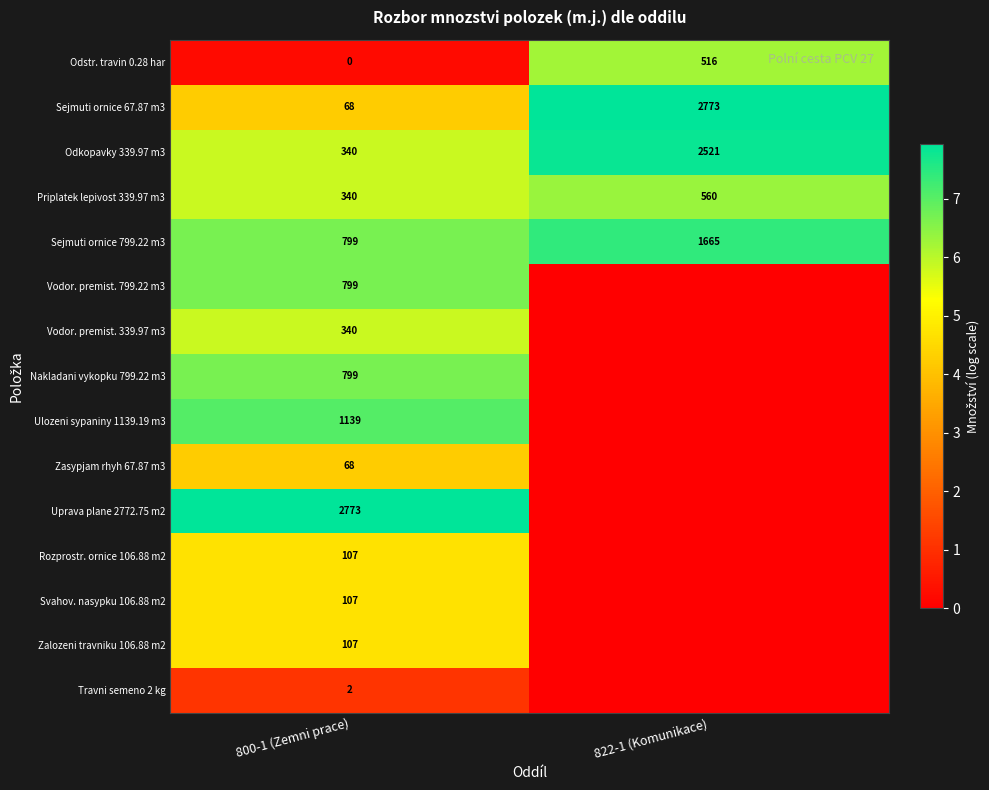

Count the number of categories in the chart.

2